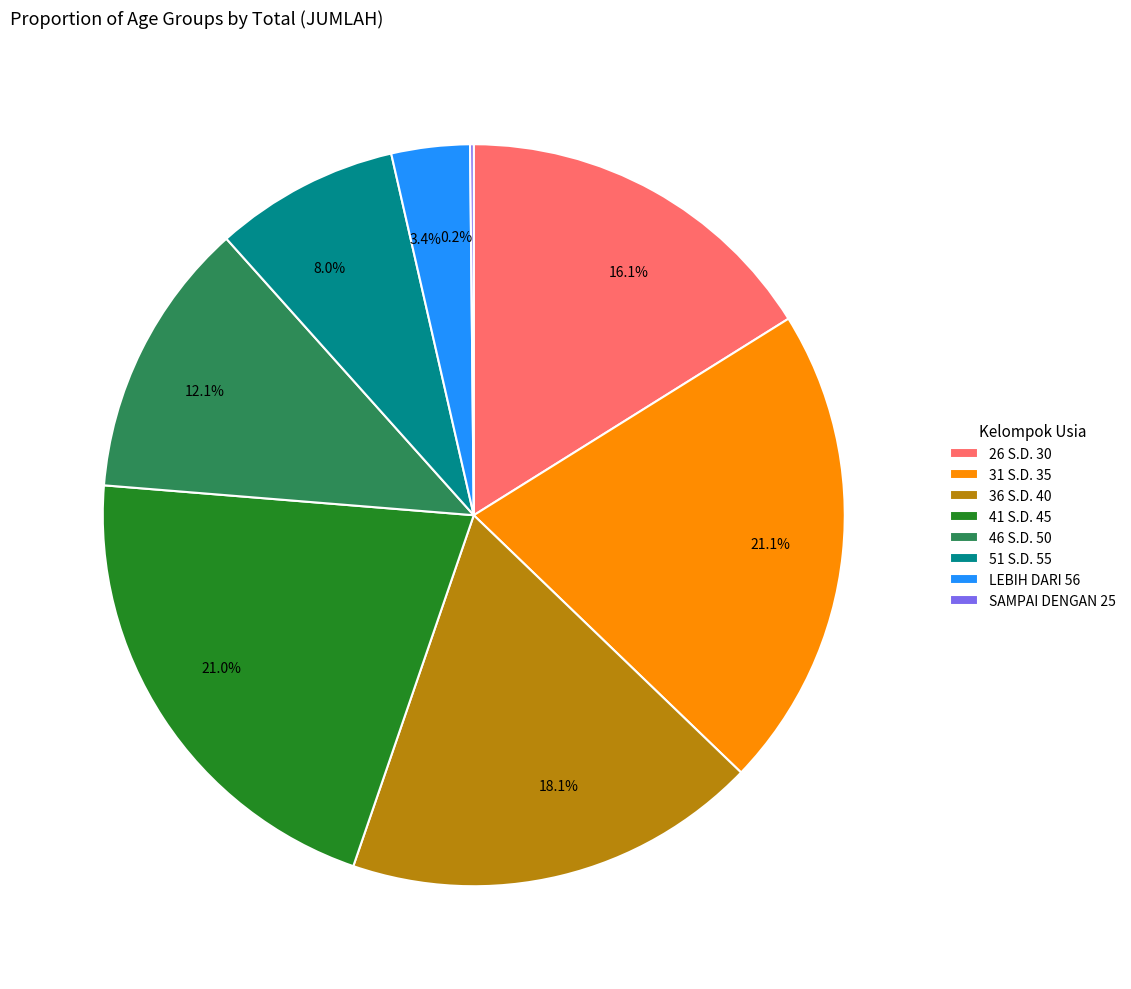

To the nearest percent, what is the average slice percentage?

12%